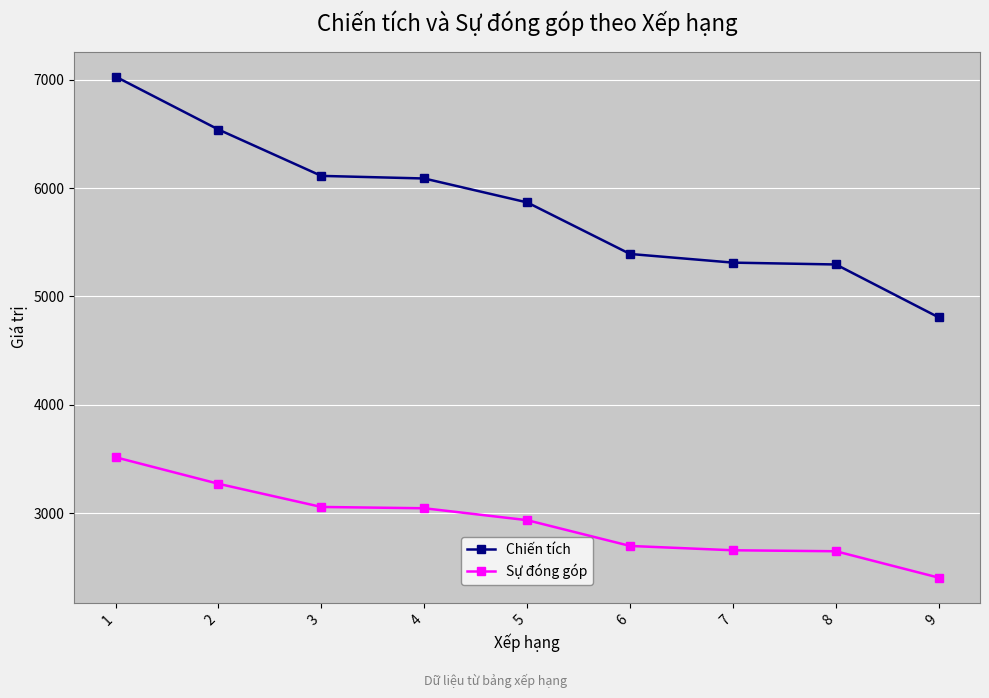

Which series has the widest spread of values?

Chiến tích